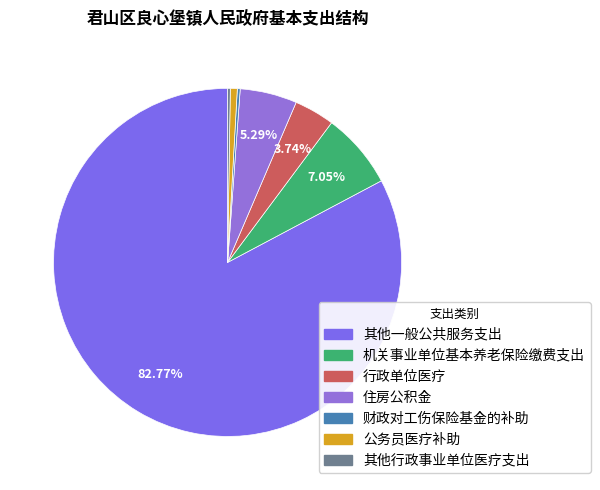

Which category has the biggest portion of the pie?

其他一般公共服务支出